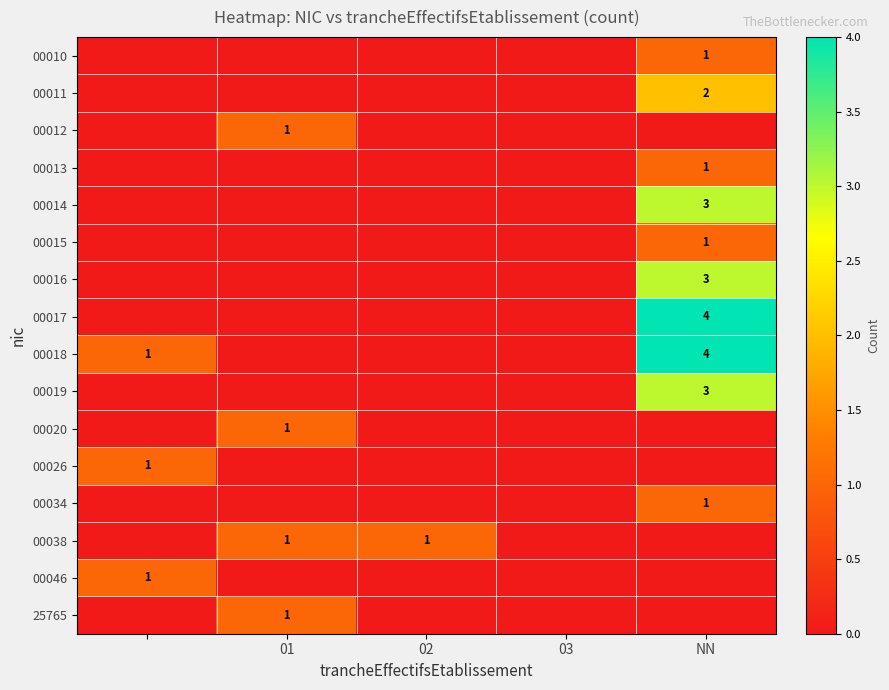

The value of 00013 at NN is 0. True or false?

False